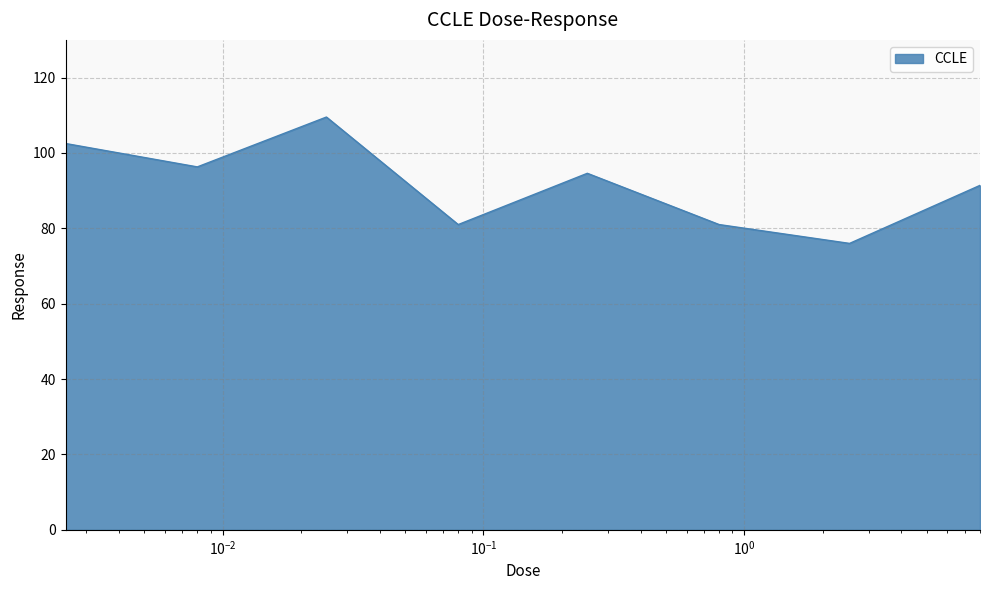

What is the average value?

91.5